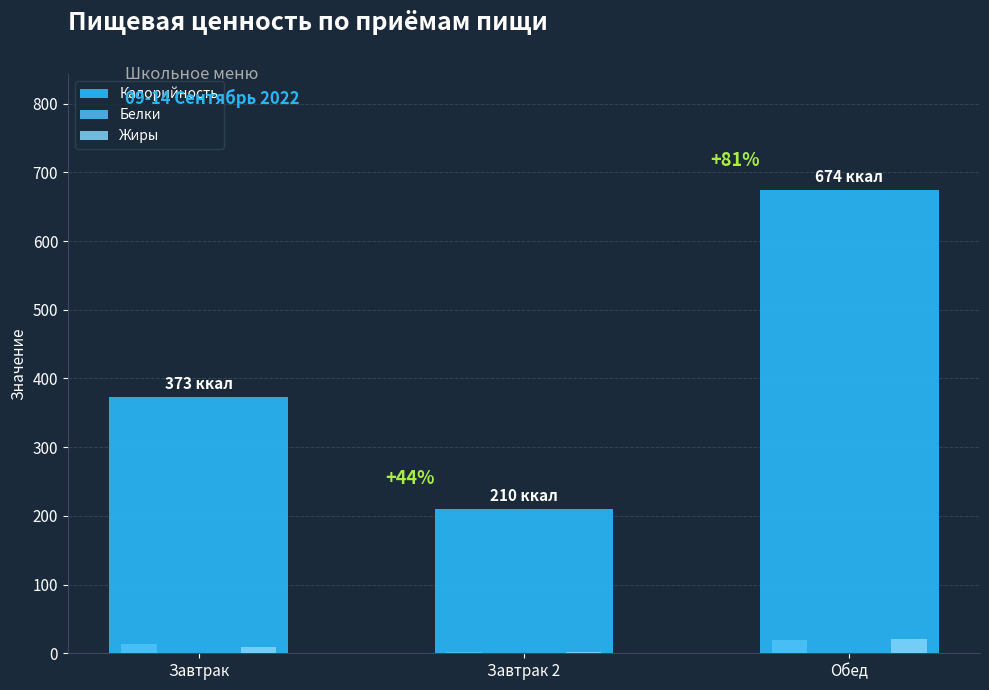

Which series has the largest total across all categories?

Калорийность